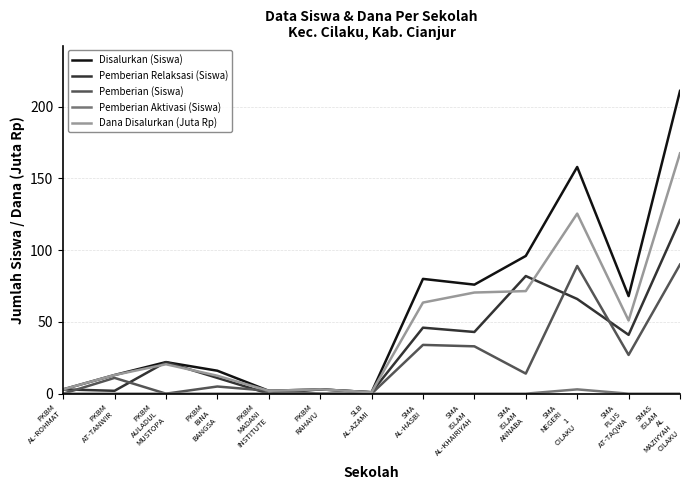

Is it true that Pemberian Relaksasi (Siswa) equals 46.0 at SMA
AL-HASBI?

True